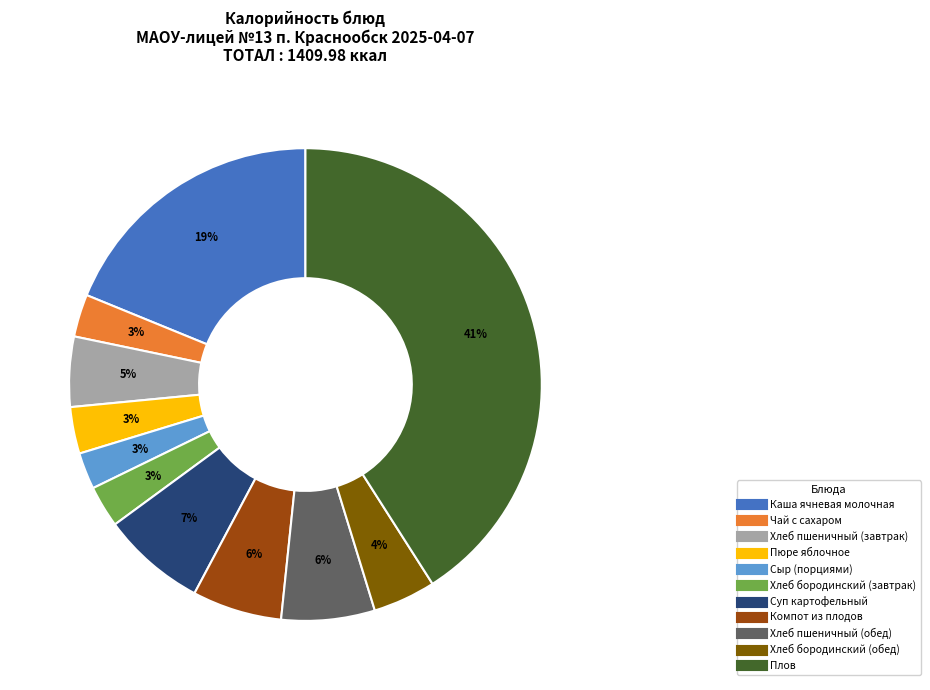

Between Каша ячневая молочная and Хлеб бородинский (завтрак), which is larger?

Каша ячневая молочная